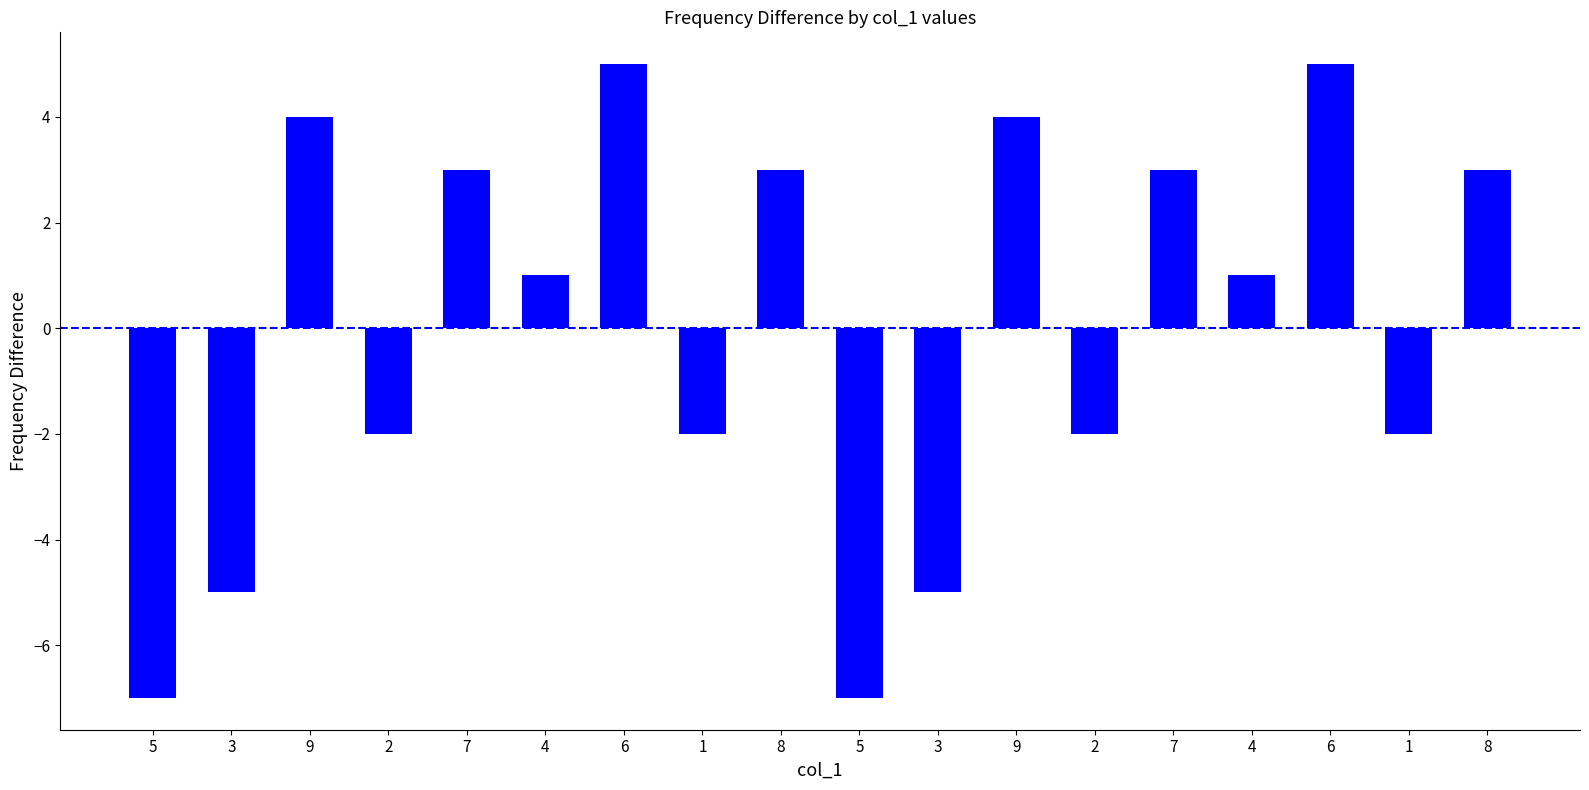

How many distinct data groups are displayed?

1